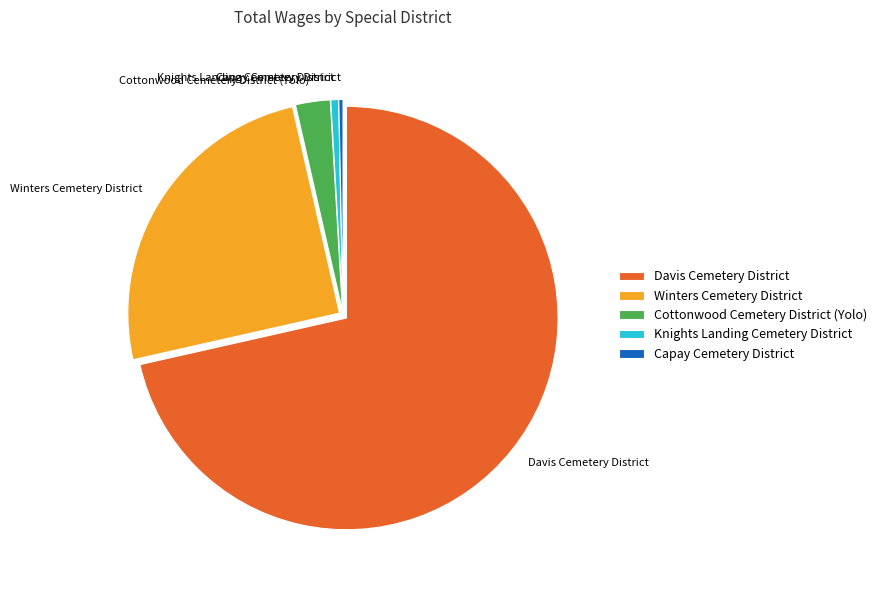

Count the number of slices in the pie.

5